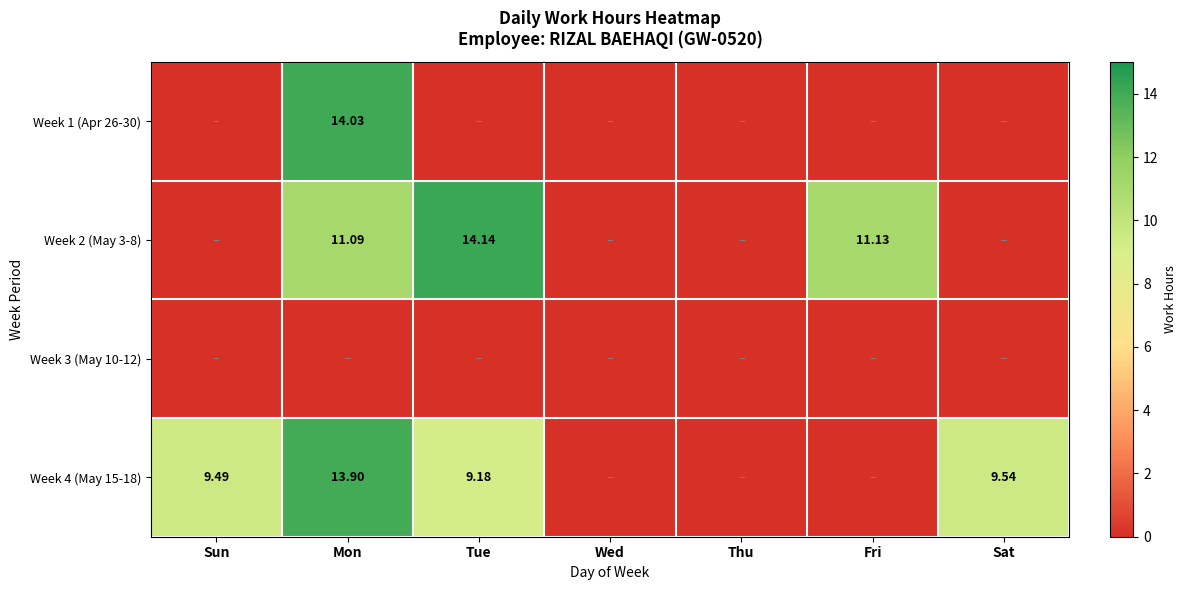

Which series has the largest range (max minus min)?

Week 2 (May 3-8)